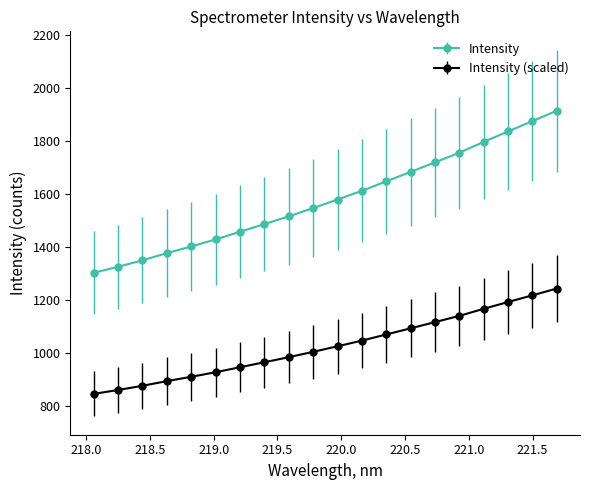

Which series has the widest spread of values?

Intensity